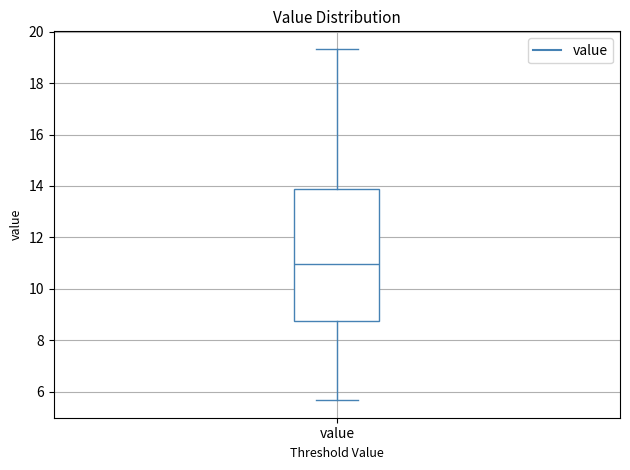

Read this box plot against the y-axis: the position of the median line, the range covered by the box, and the ends of both whiskers. The values are not printed on the chart, so give them approximately, as read against the axis.

median 11.0, box 8.8 to 13.8, whiskers 5.6 to 19.4